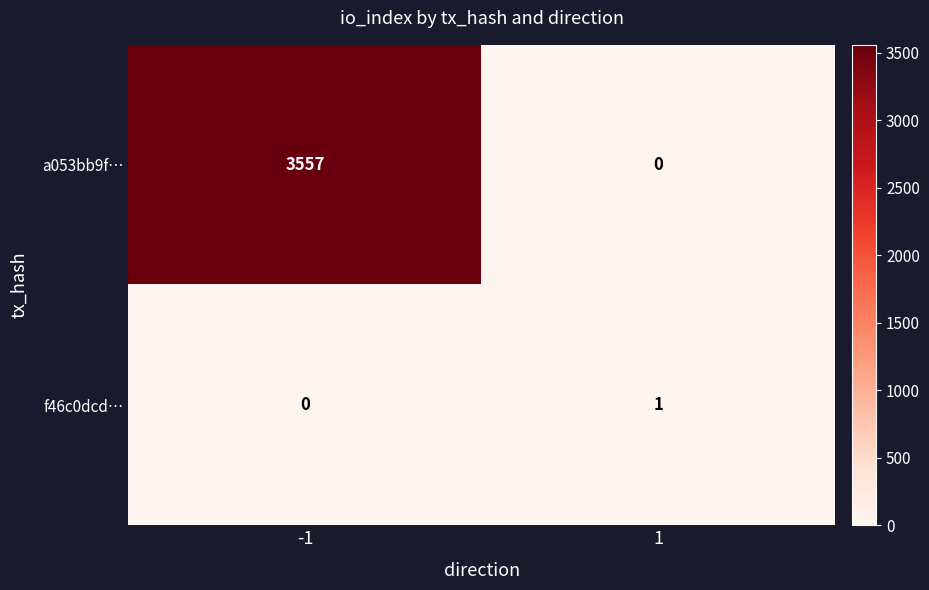

List the series in order of their overall mean, lowest first.

f46c0dcd…, a053bb9f…